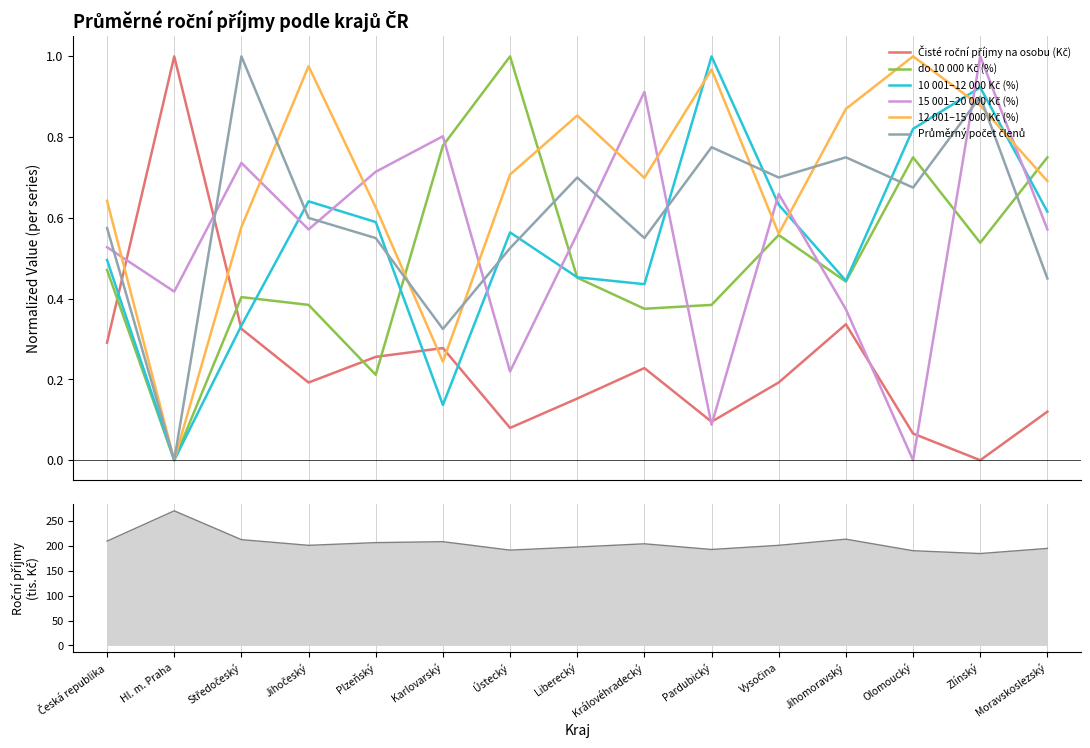

Reading left to right, what are all the values shown in this chart?

Čisté roční příjmy na osobu (Kč): Česká republika=209.8	Hl. m. Praha=270.7	Středočeský=212.7	Jihočeský=201.3	Plzeňský=206.7	Karlovarský=208.6	Ústecký=191.6	Liberecký=197.9	Královéhradecký=204.4	Pardubický=192.9	Vysočina=201.3	Jihomoravský=213.7	Olomoucký=190.4	Zlínský=184.8	Moravskoslezský=195.1
do 10 000 Kč (%): Česká republika=0.5	Hl. m. Praha=0.0	Středočeský=0.4	Jihočeský=0.4	Plzeňský=0.2	Karlovarský=0.8	Ústecký=1.0	Liberecký=0.5	Královéhradecký=0.4	Pardubický=0.4	Vysočina=0.6	Jihomoravský=0.4	Olomoucký=0.7	Zlínský=0.5	Moravskoslezský=0.7
10 001–12 000 Kč (%): Česká republika=0.5	Hl. m. Praha=0.0	Středočeský=0.3	Jihočeský=0.6	Plzeňský=0.6	Karlovarský=0.1	Ústecký=0.6	Liberecký=0.5	Královéhradecký=0.4	Pardubický=1.0	Vysočina=0.6	Jihomoravský=0.4	Olomoucký=0.8	Zlínský=0.9	Moravskoslezský=0.6
15 001–20 000 Kč (%): Česká republika=0.5	Hl. m. Praha=0.4	Středočeský=0.7	Jihočeský=0.6	Plzeňský=0.7	Karlovarský=0.8	Ústecký=0.2	Liberecký=0.6	Královéhradecký=0.9	Pardubický=0.1	Vysočina=0.7	Jihomoravský=0.4	Olomoucký=0.0	Zlínský=1.0	Moravskoslezský=0.6
12 001–15 000 Kč (%): Česká republika=0.6	Hl. m. Praha=0.0	Středočeský=0.6	Jihočeský=1.0	Plzeňský=0.6	Karlovarský=0.2	Ústecký=0.7	Liberecký=0.9	Královéhradecký=0.7	Pardubický=1.0	Vysočina=0.6	Jihomoravský=0.9	Olomoucký=1.0	Zlínský=0.9	Moravskoslezský=0.7
Průměrný počet členů: Česká republika=0.6	Hl. m. Praha=0.0	Středočeský=1.0	Jihočeský=0.6	Plzeňský=0.5	Karlovarský=0.3	Ústecký=0.5	Liberecký=0.7	Královéhradecký=0.5	Pardubický=0.8	Vysočina=0.7	Jihomoravský=0.7	Olomoucký=0.7	Zlínský=0.9	Moravskoslezský=0.4